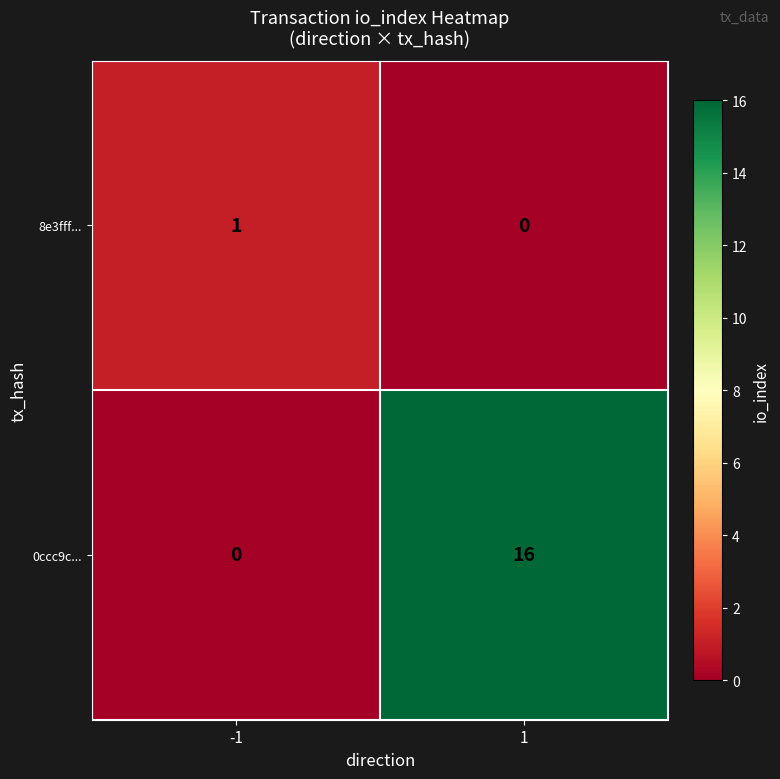

The 8e3fff... series shows 0 at 1. True or false?

True